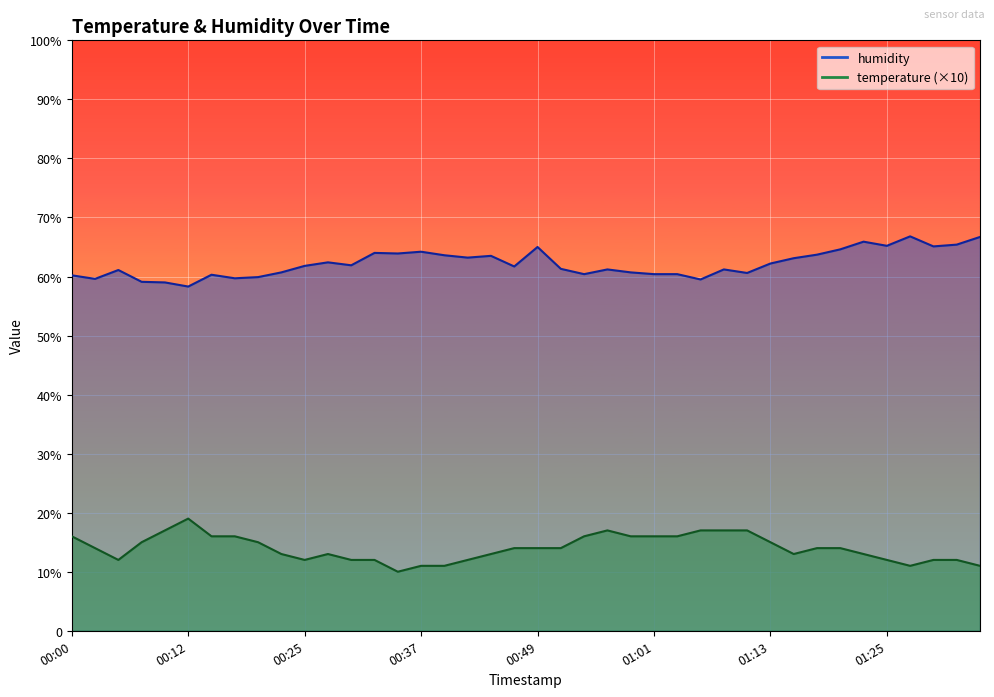

Which series has the largest total across all categories?

humidity